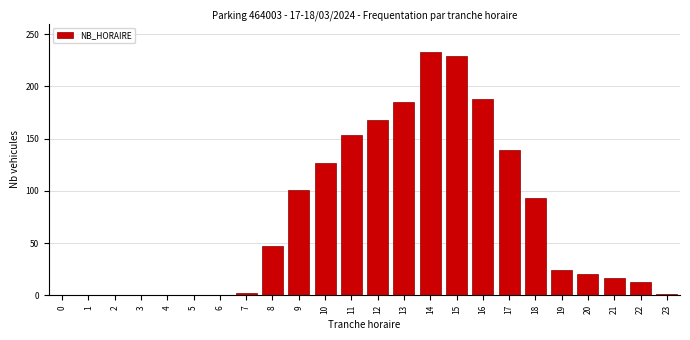

True or false: the data shows 17 at 21.

True